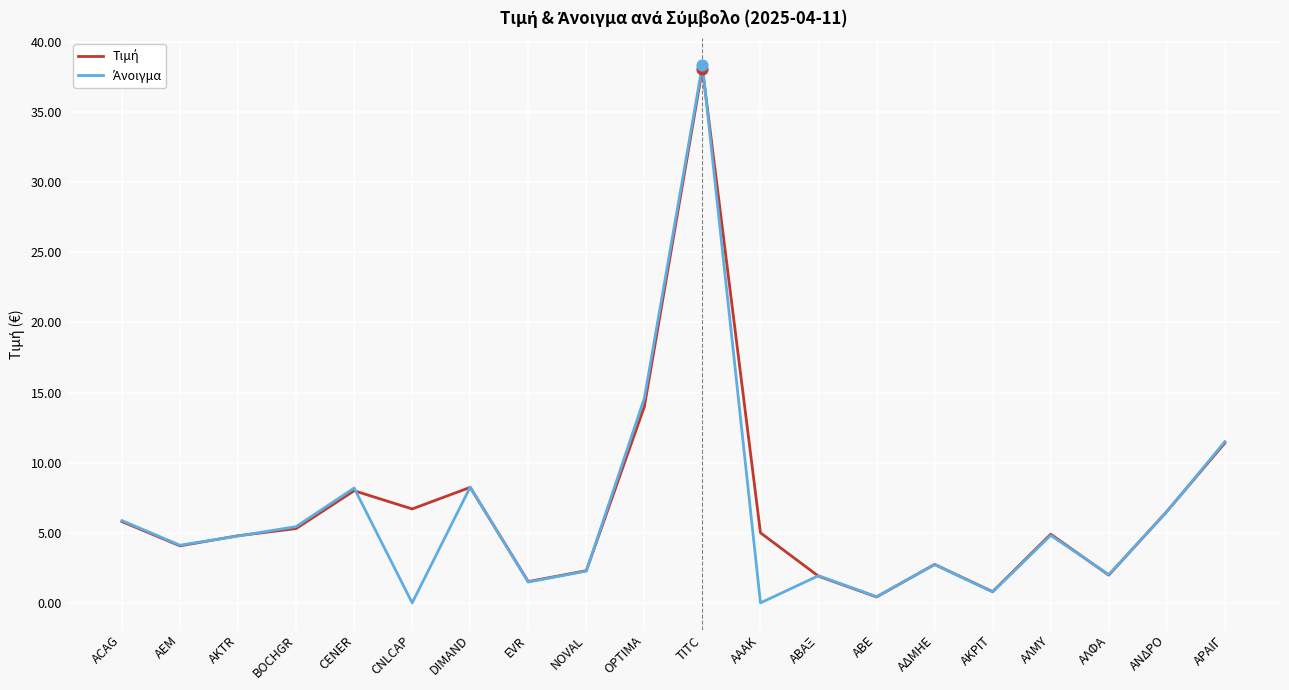

What is the total value across all series at AKTR?

9.6